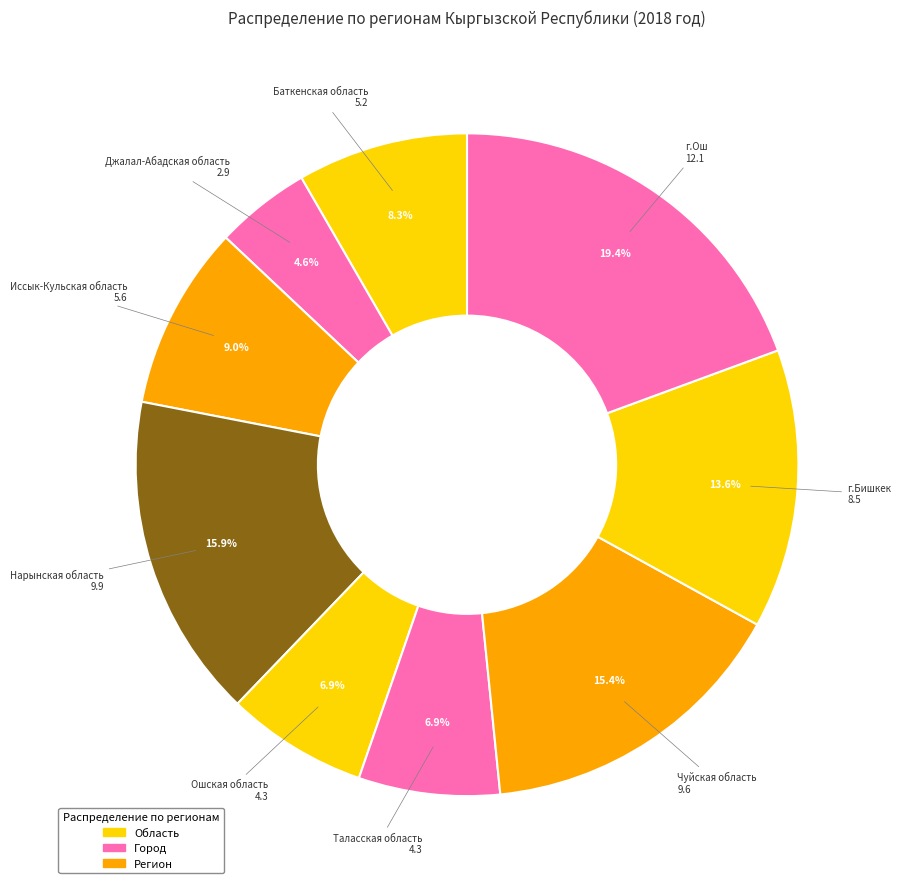

How many slices are in this pie chart?

9